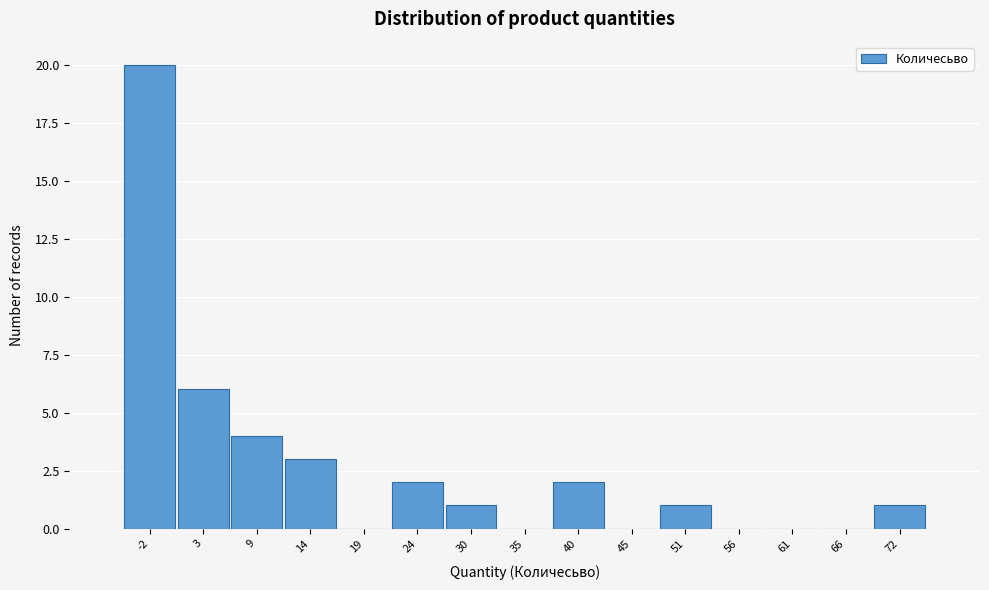

Reading right to left, what are all the values shown in this chart?

72=1	66=0	61=0	56=0	51=1	45=0	40=2	35=0	30=1	24=2	19=0	14=3	9=4	3=6	-2=20